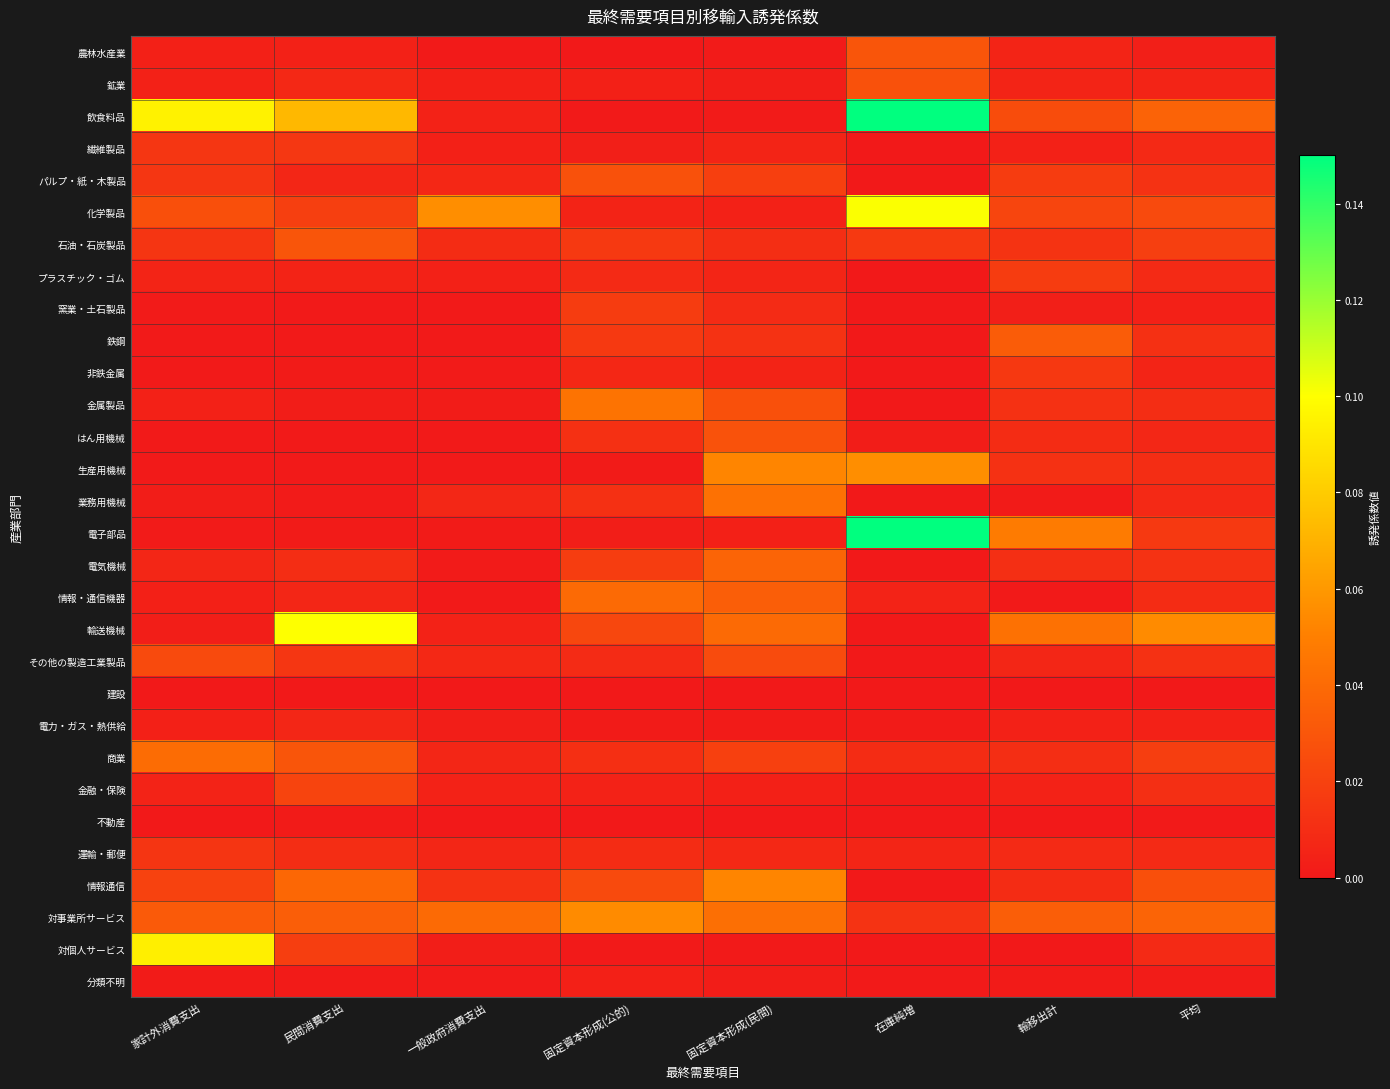

At which category is the sum across all series the highest?

在庫純増